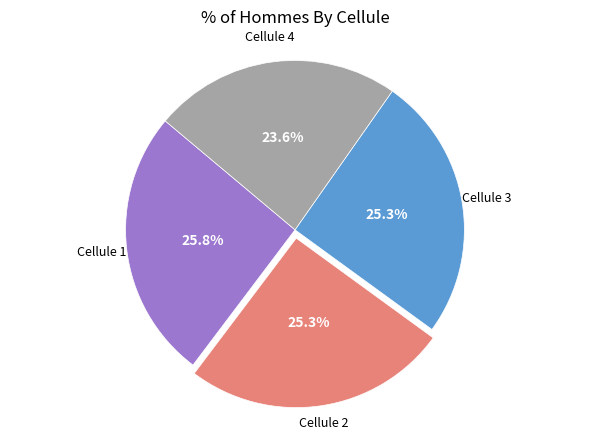

Is there any slice that represents more than half of the pie?

No